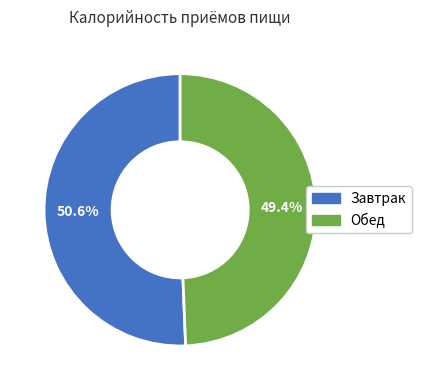

Combined, do Обед and Завтрак account for over 50%?

Yes